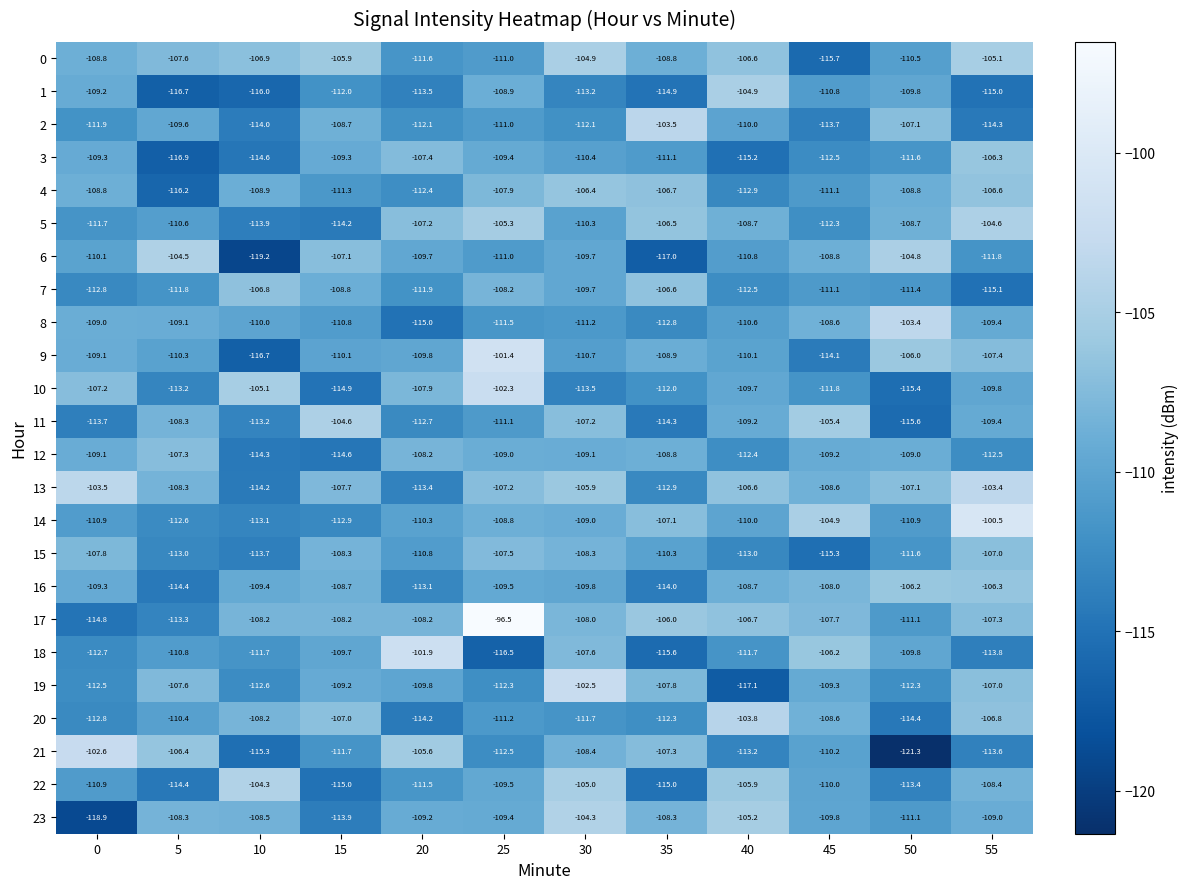

Which series has the largest total across all categories?

17